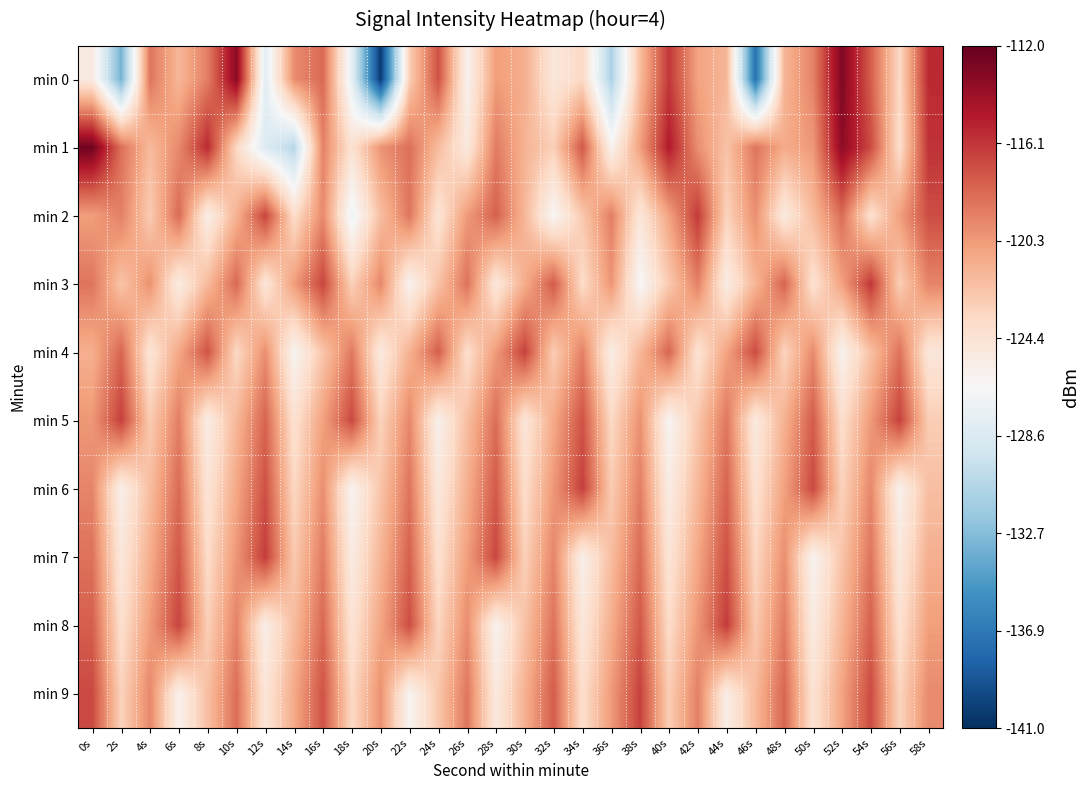

At 28s, list the series in order from smallest to largest.

min 8, min 9, min 3, min 0, min 4, min 1, min 5, min 2, min 6, min 7